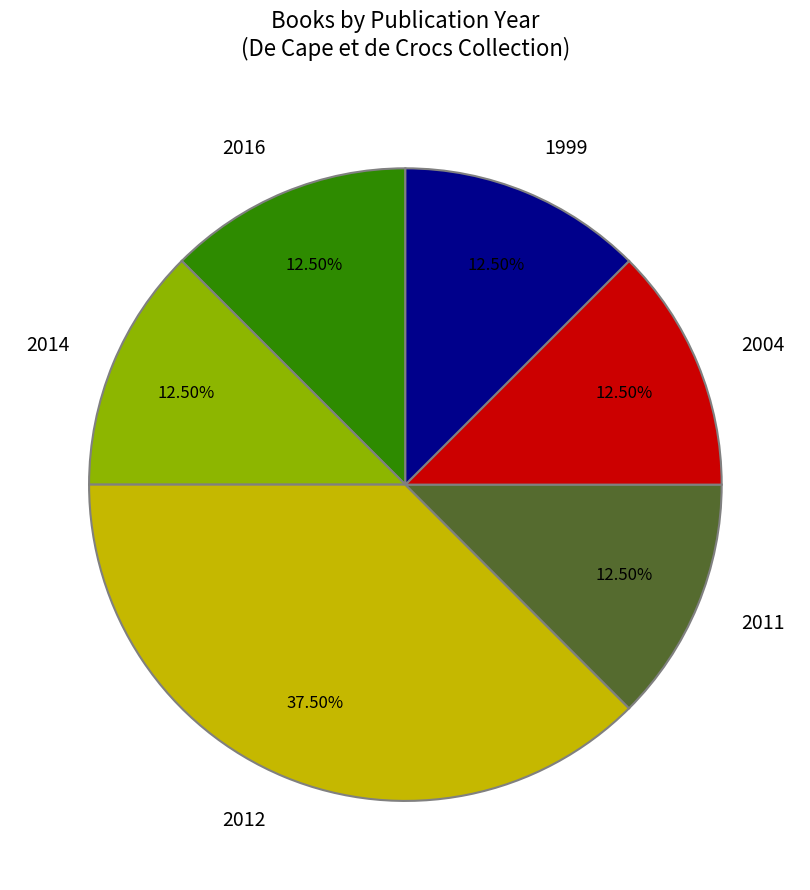

To the nearest percent, what is the average slice percentage?

17%